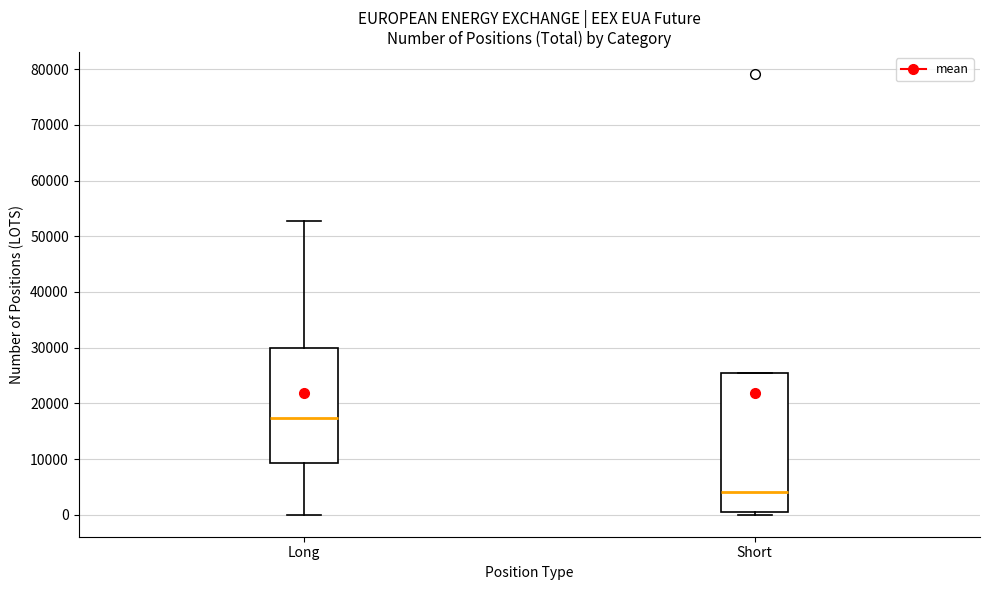

Which box has the highest median line?

Long